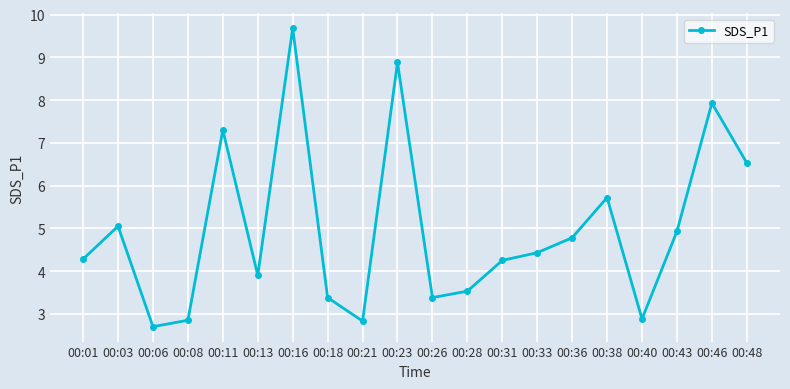

How many distinct data groups are displayed?

1